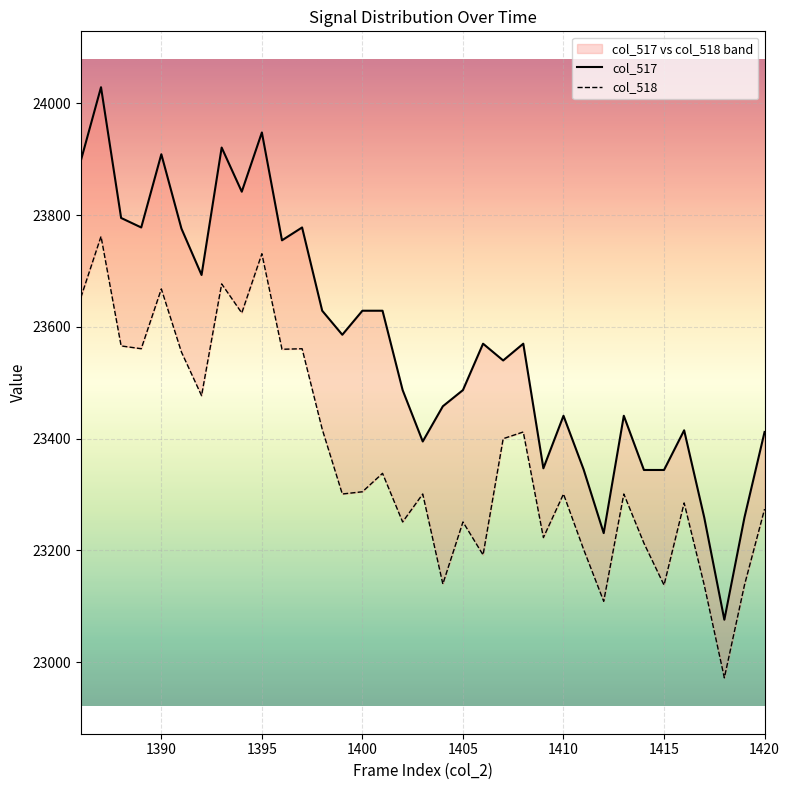

List the series in order of their overall mean, lowest first.

col_518, col_517